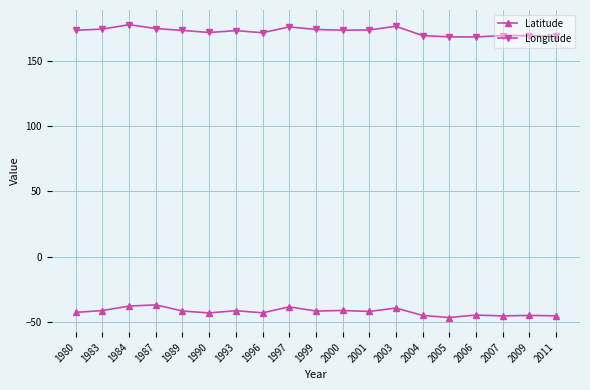

True or false: Longitude and Latitude cross at least once.

False